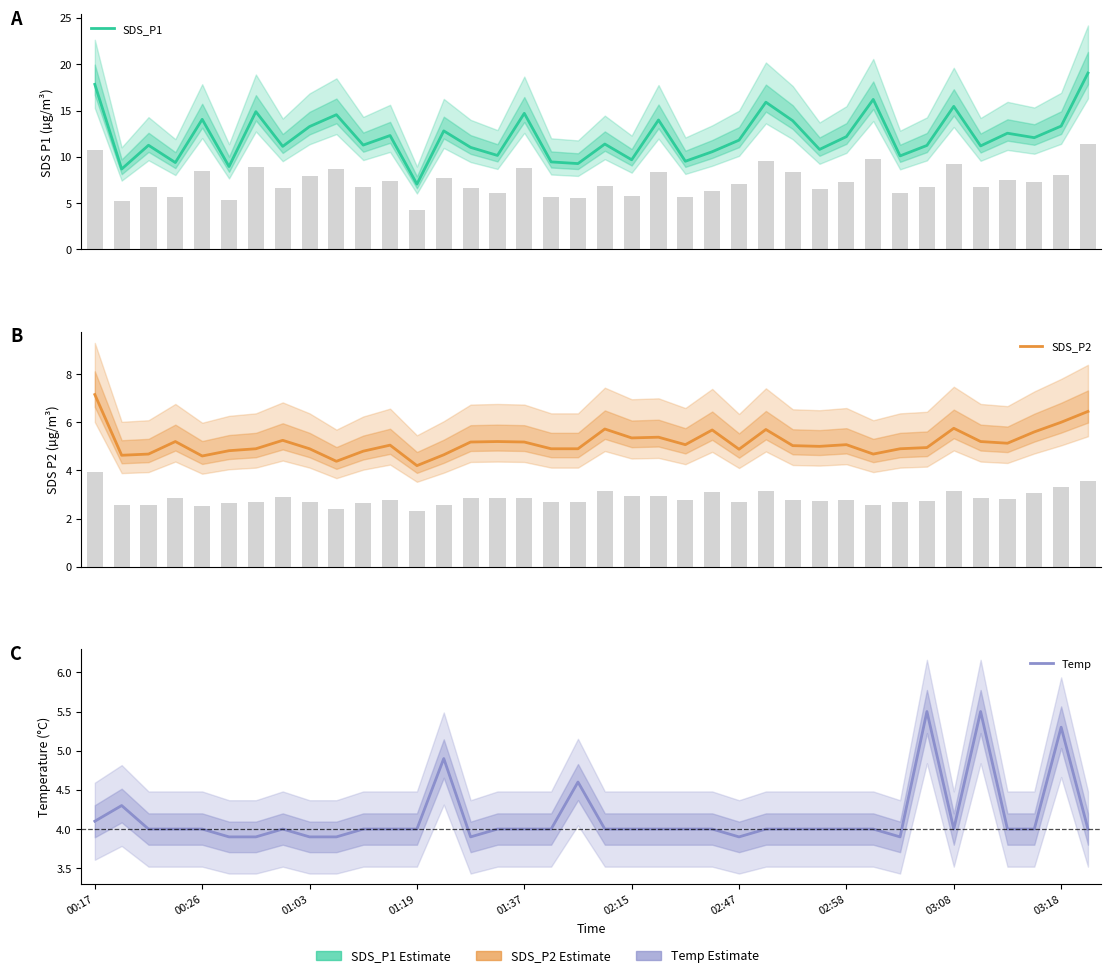

Is it true that Temp equals 8.6 at 13?

False